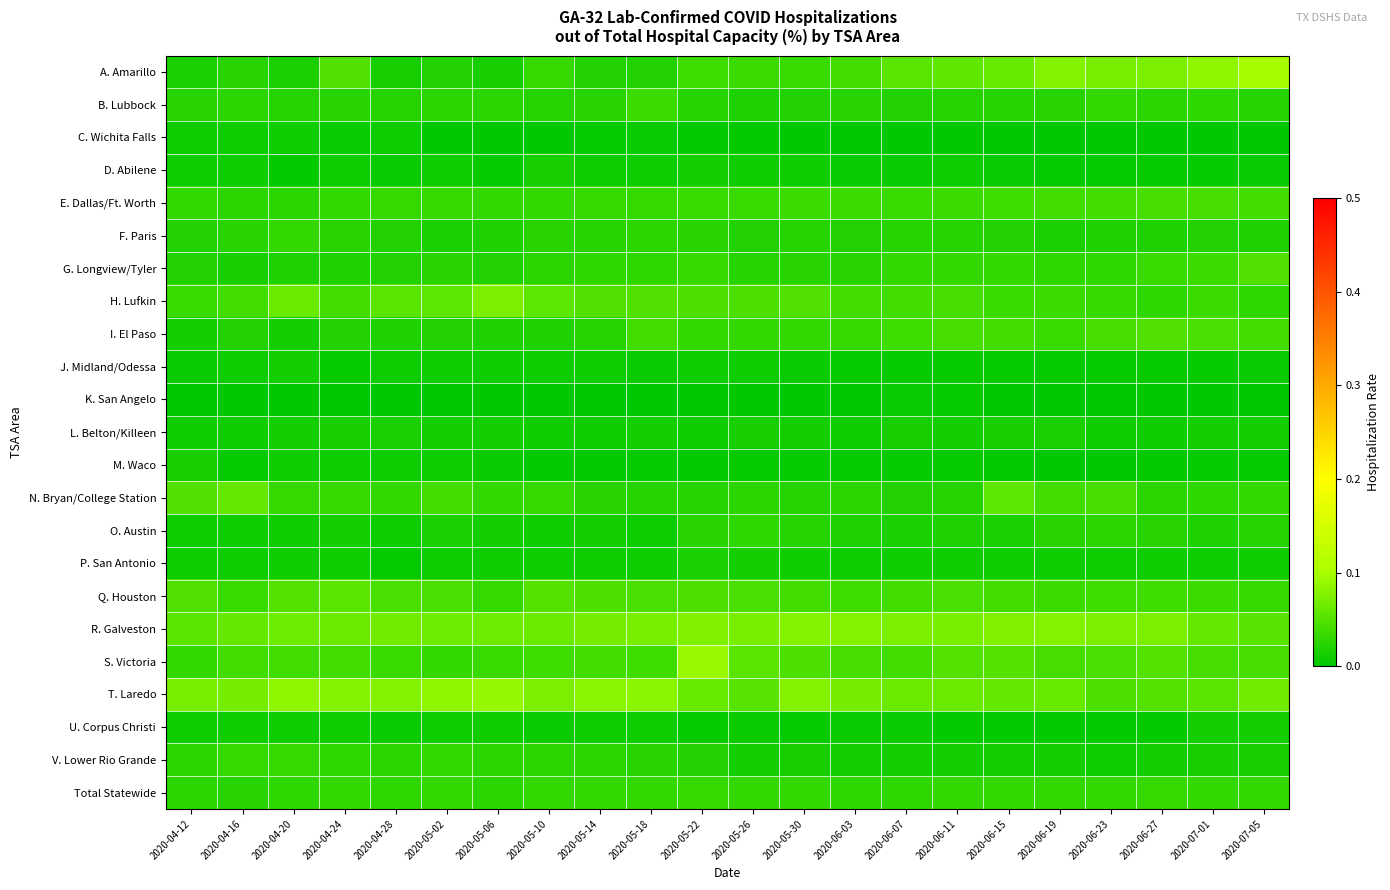

Count the number of categories in the chart.

22